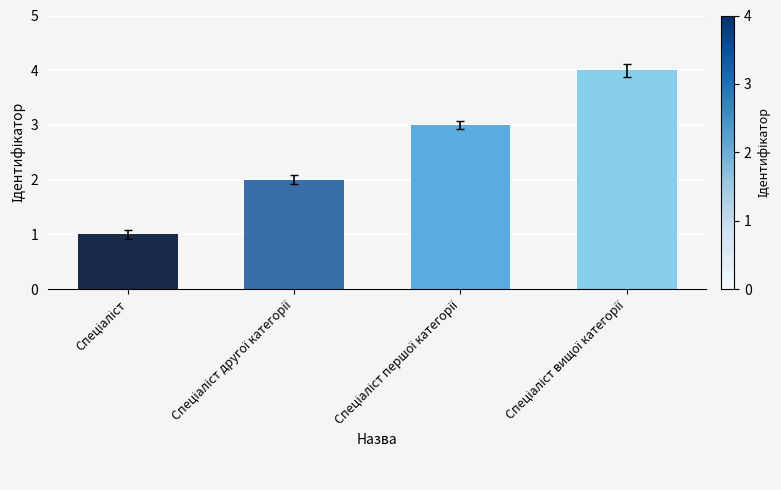

What is the greatest value displayed?

4